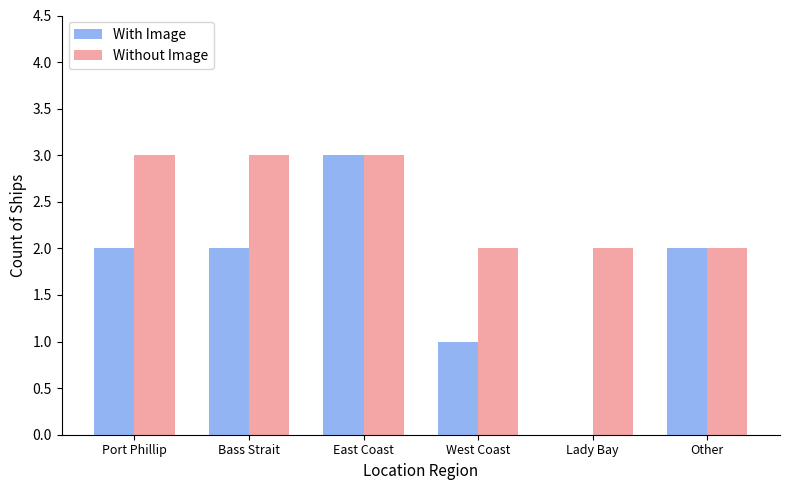

Count the number of data series in this chart.

2